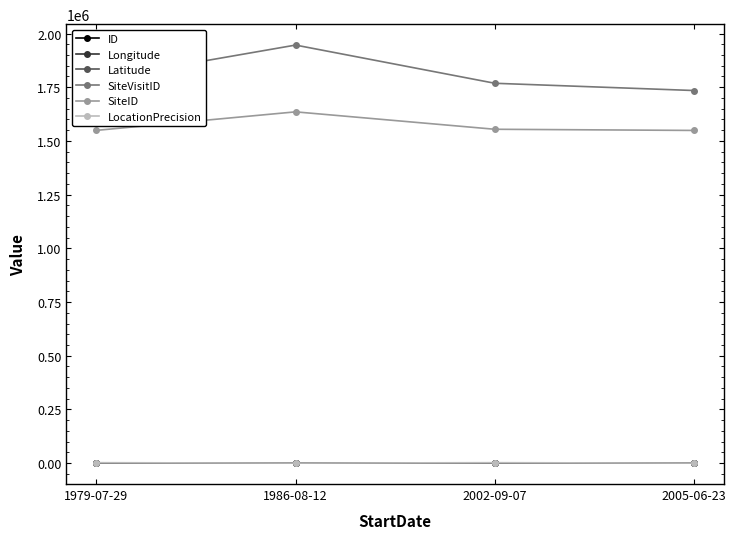

What is the maximum value for SiteID?

1635339.0